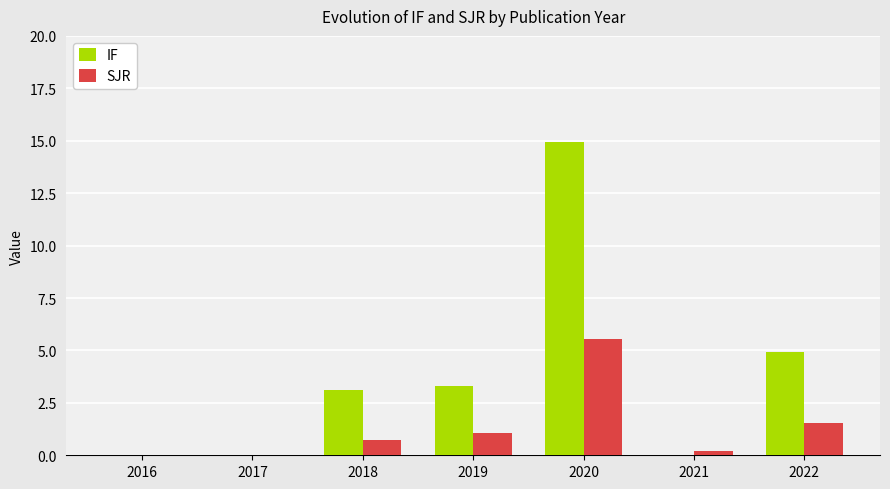

At which category is the sum across all series the highest?

2020